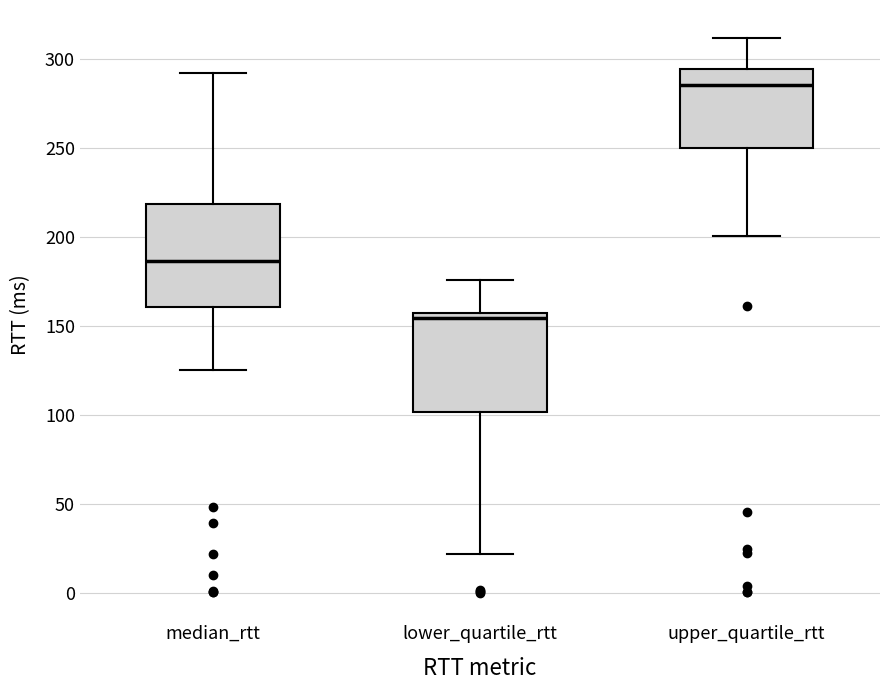

Where does the upper whisker of the box for upper_quartile_rtt end on the y-axis? The values are not printed on the chart, so give them approximately, as read against the axis.

310